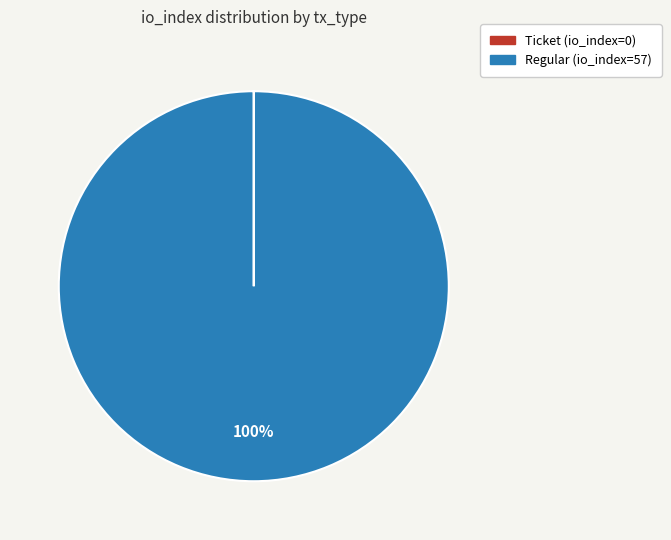

What percentage is the Regular slice, to the nearest percent?

100%